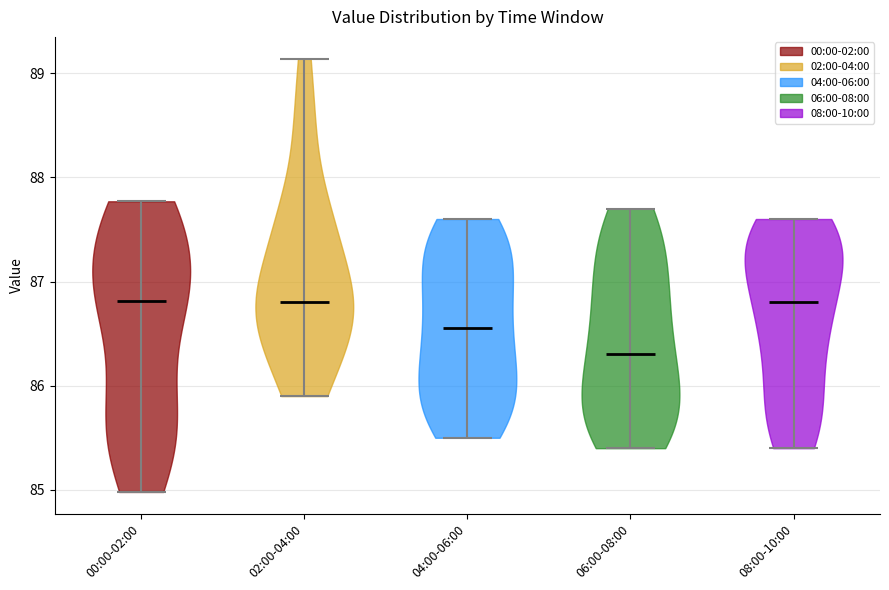

Reading left to right, read every violin against the y-axis: where its median line is, and the lowest and highest points it reaches. The values are not printed on the chart, so give them approximately, as read against the axis.

00:00-02:00: median line 86.8, lowest point 85.0, highest point 87.8
02:00-04:00: median line 86.8, lowest point 85.9, highest point 89.1
04:00-06:00: median line 86.6, lowest point 85.5, highest point 87.6
06:00-08:00: median line 86.3, lowest point 85.4, highest point 87.7
08:00-10:00: median line 86.8, lowest point 85.4, highest point 87.6